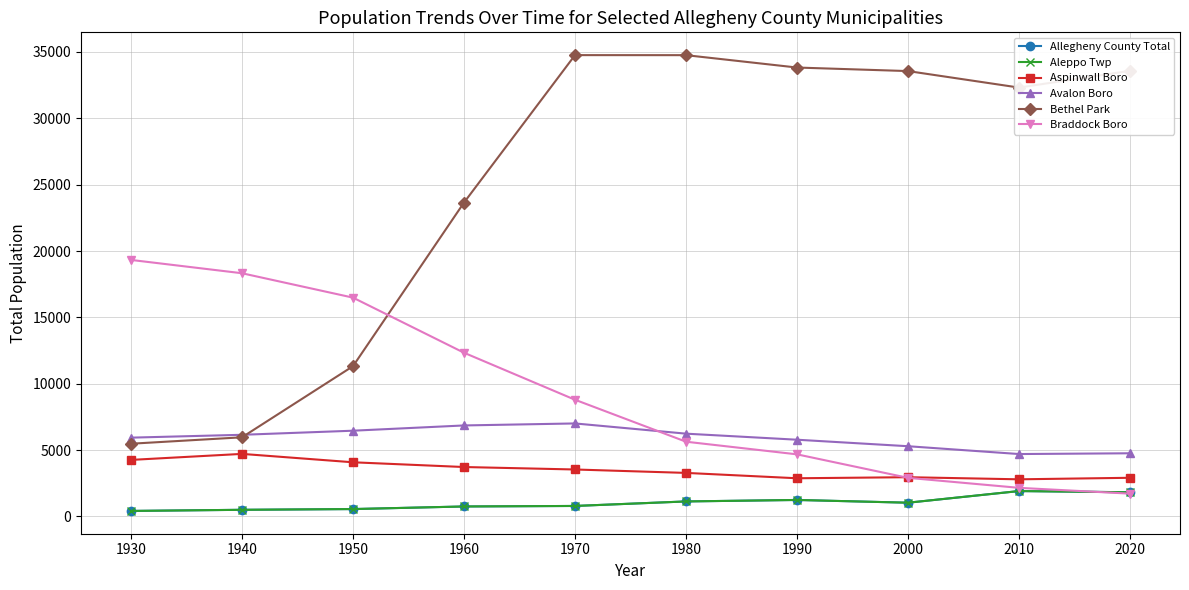

Rank the series at 2020 from lowest to highest value.

Braddock Boro, Allegheny County Total, Aleppo Twp, Aspinwall Boro, Avalon Boro, Bethel Park